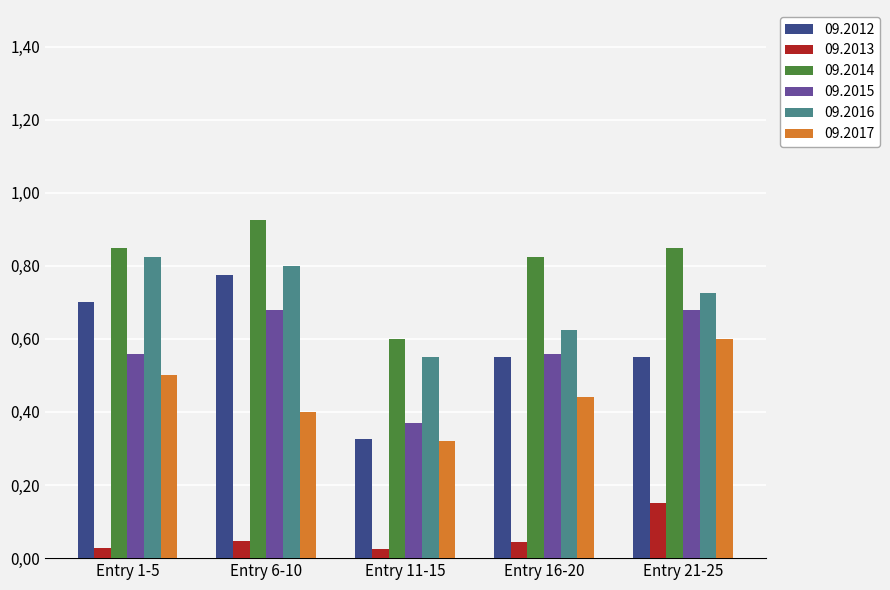

Are the bars grouped side by side (vs. stacked)?

Yes